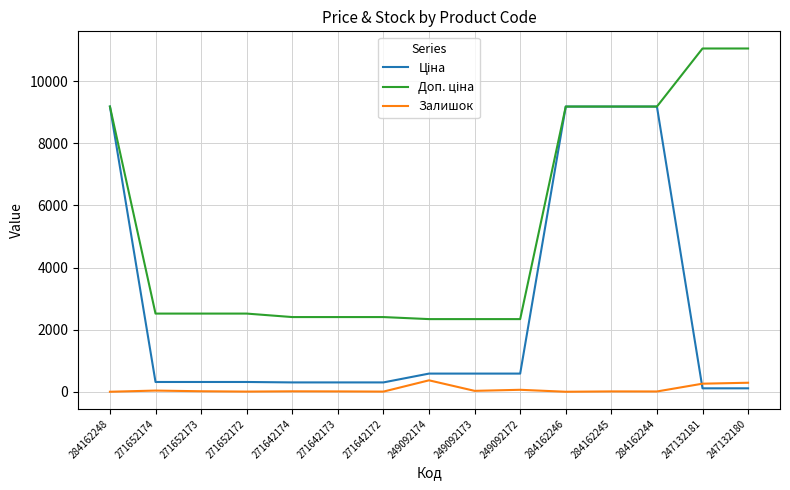

What is the greatest value displayed?

11055.0